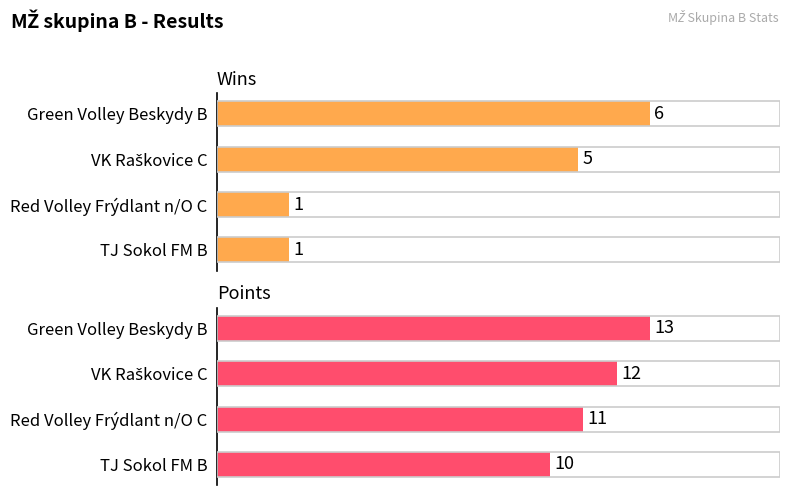

How many data points does each series have?

4